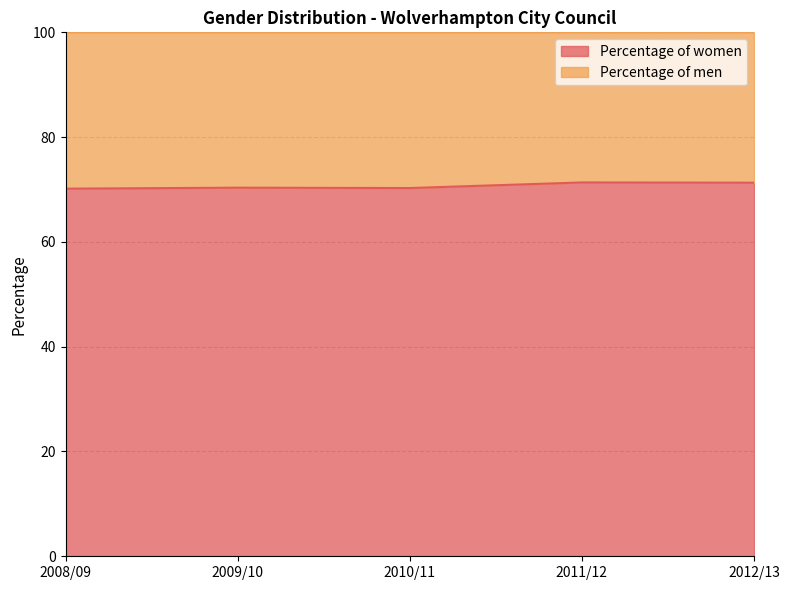

What is the minimum value shown in the chart?

70.2